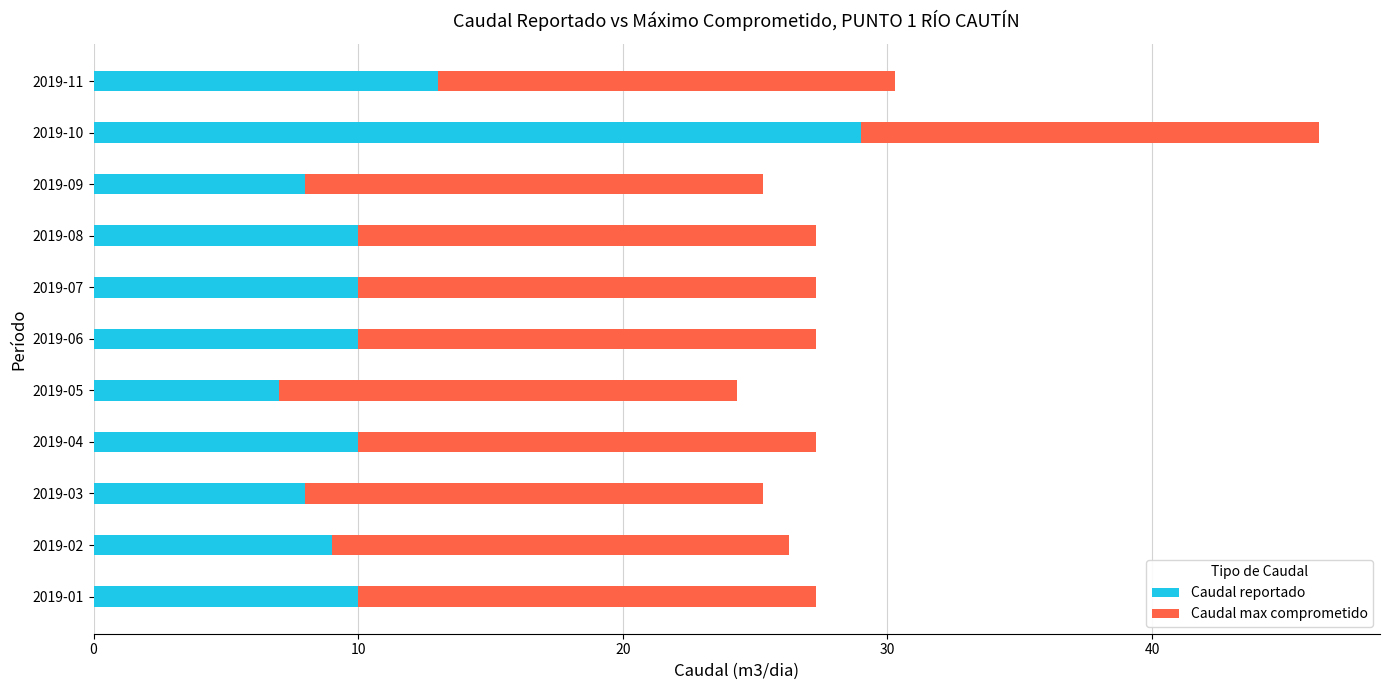

The Caudal reportado series shows 13.0 at 2019-11. True or false?

True